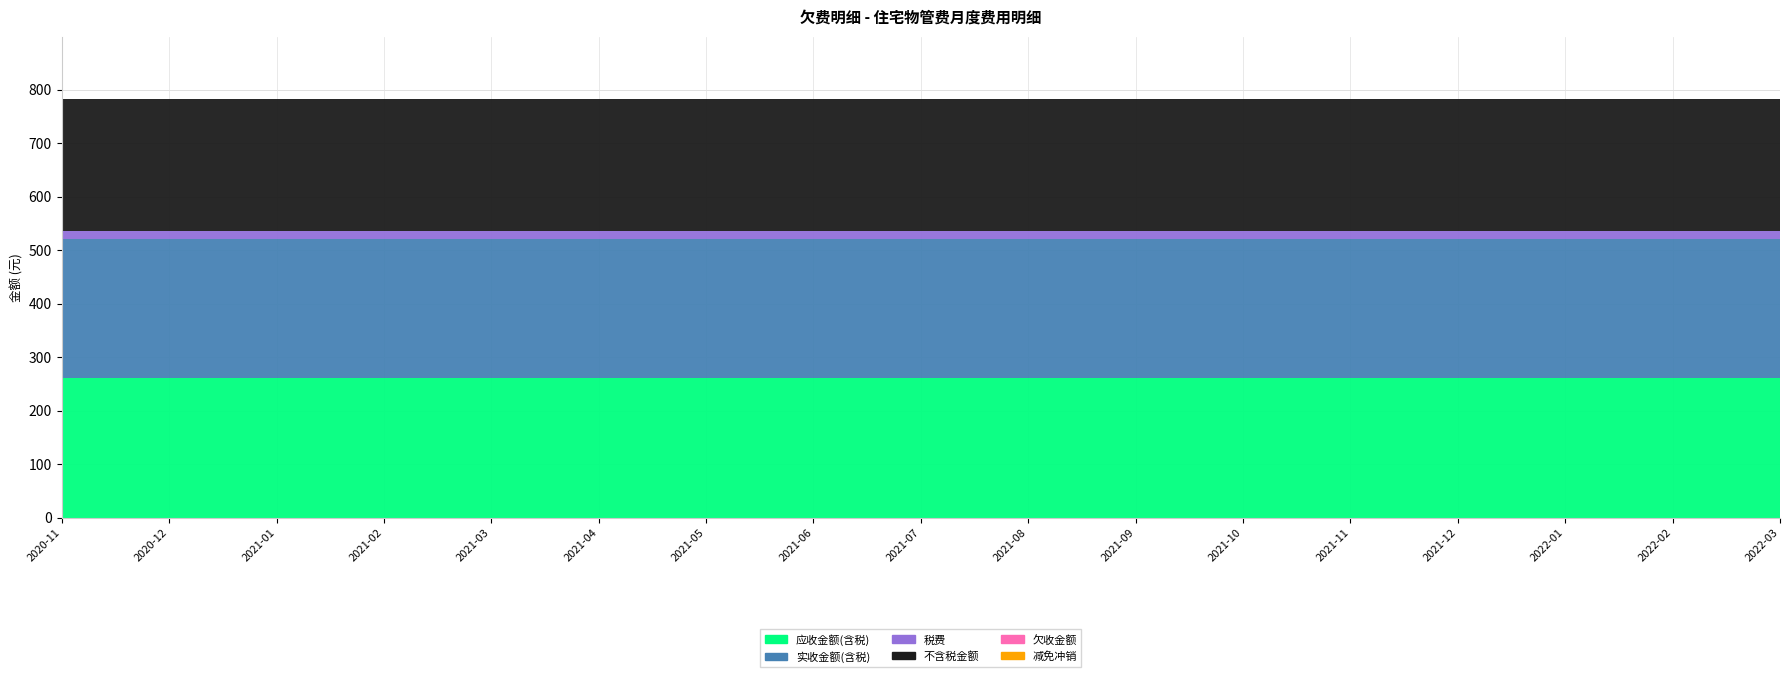

Reading left to right, list all the values displayed in this chart.

应收金额(含税): 2020-11=260.5	2020-12=260.5	2021-01=260.5	2021-02=260.5	2021-03=260.5	2021-04=260.5	2021-05=260.5	2021-06=260.5	2021-07=260.5	2021-08=260.5	2021-09=260.5	2021-10=260.5	2021-11=260.5	2021-12=260.5	2022-01=260.5	2022-02=260.5	2022-03=260.5
实收金额(含税): 2020-11=260.5	2020-12=260.5	2021-01=260.5	2021-02=260.5	2021-03=260.5	2021-04=260.5	2021-05=260.5	2021-06=260.5	2021-07=260.5	2021-08=260.5	2021-09=260.5	2021-10=260.5	2021-11=260.5	2021-12=260.5	2022-01=260.5	2022-02=260.5	2022-03=260.5
税费: 2020-11=14.8	2020-12=14.8	2021-01=14.8	2021-02=14.8	2021-03=14.8	2021-04=14.8	2021-05=14.8	2021-06=14.8	2021-07=14.8	2021-08=14.8	2021-09=14.8	2021-10=14.8	2021-11=14.8	2021-12=14.8	2022-01=14.8	2022-02=14.8	2022-03=14.8
不含税金额: 2020-11=245.8	2020-12=245.8	2021-01=245.8	2021-02=245.8	2021-03=245.8	2021-04=245.8	2021-05=245.8	2021-06=245.8	2021-07=245.8	2021-08=245.8	2021-09=245.8	2021-10=245.8	2021-11=245.8	2021-12=245.8	2022-01=245.8	2022-02=245.8	2022-03=245.8
欠收金额: 2020-11=0.0	2020-12=0.0	2021-01=0.0	2021-02=0.0	2021-03=0.0	2021-04=0.0	2021-05=0.0	2021-06=0.0	2021-07=0.0	2021-08=0.0	2021-09=0.0	2021-10=0.0	2021-11=0.0	2021-12=0.0	2022-01=0.0	2022-02=0.0	2022-03=0.0
减免冲销: 2020-11=0.0	2020-12=0.0	2021-01=0.0	2021-02=0.0	2021-03=0.0	2021-04=0.0	2021-05=0.0	2021-06=0.0	2021-07=0.0	2021-08=0.0	2021-09=0.0	2021-10=0.0	2021-11=0.0	2021-12=0.0	2022-01=0.0	2022-02=0.0	2022-03=0.0